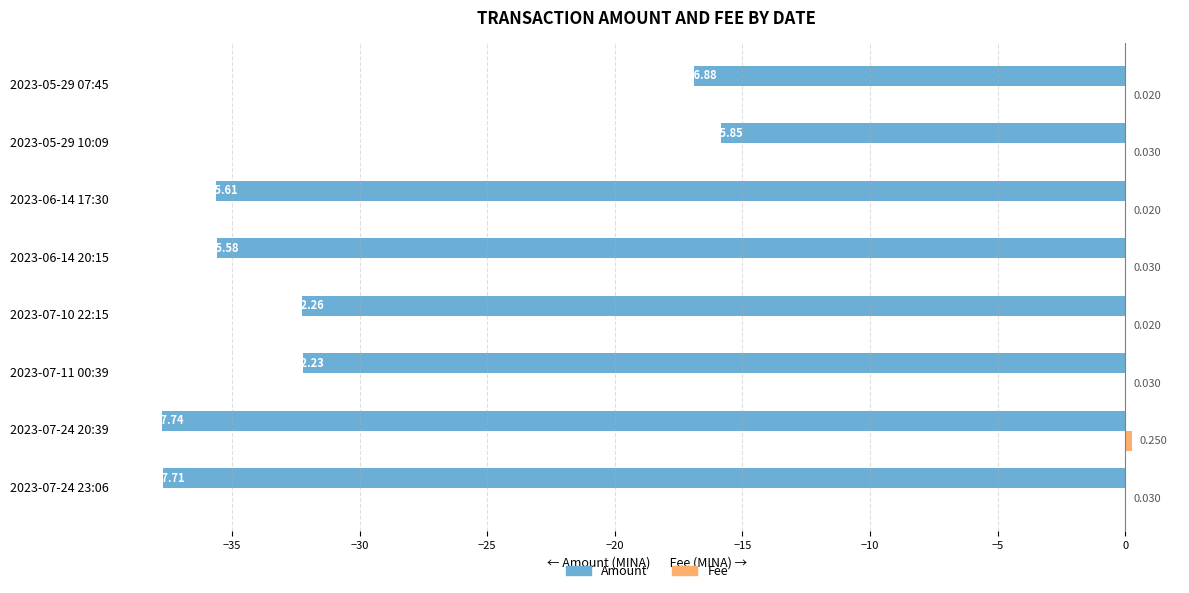

Which series changed the most between 2023-07-10 22:15 and 2023-05-29 07:45?

Amount